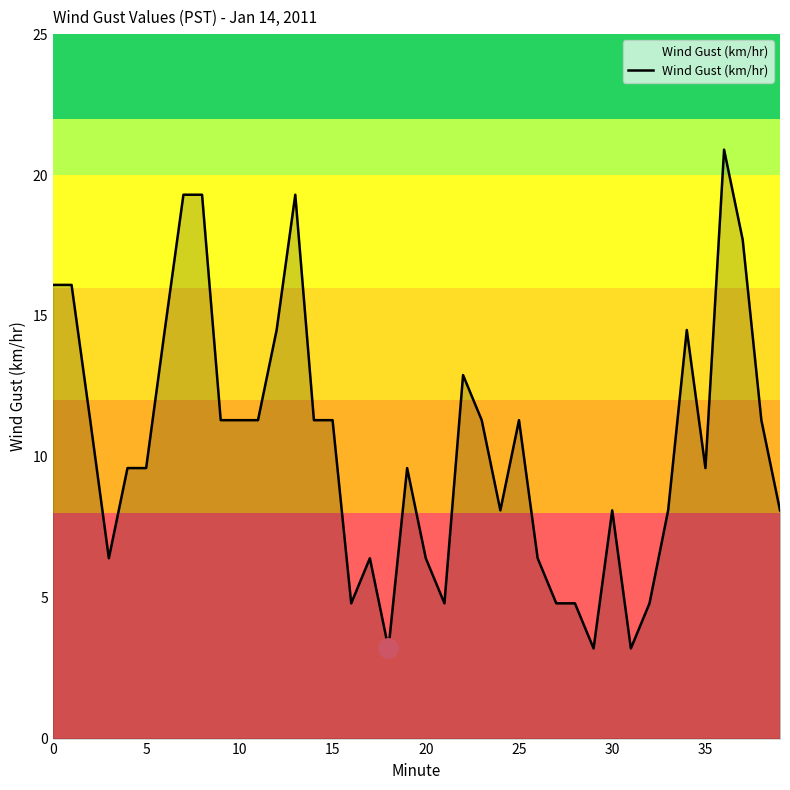

What is the greatest value displayed?

20.9